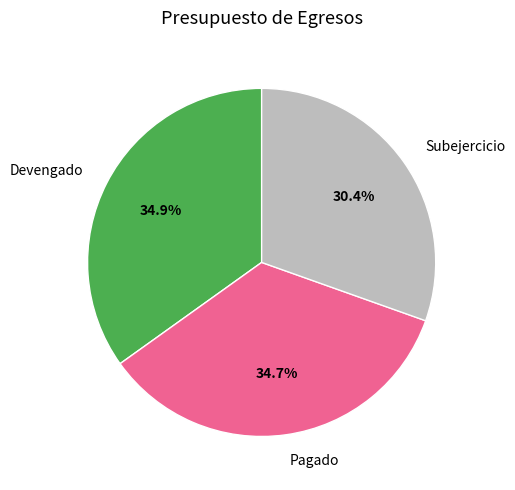

Approximately how many times larger is the value at Devengado compared to Subejercicio?

1.1